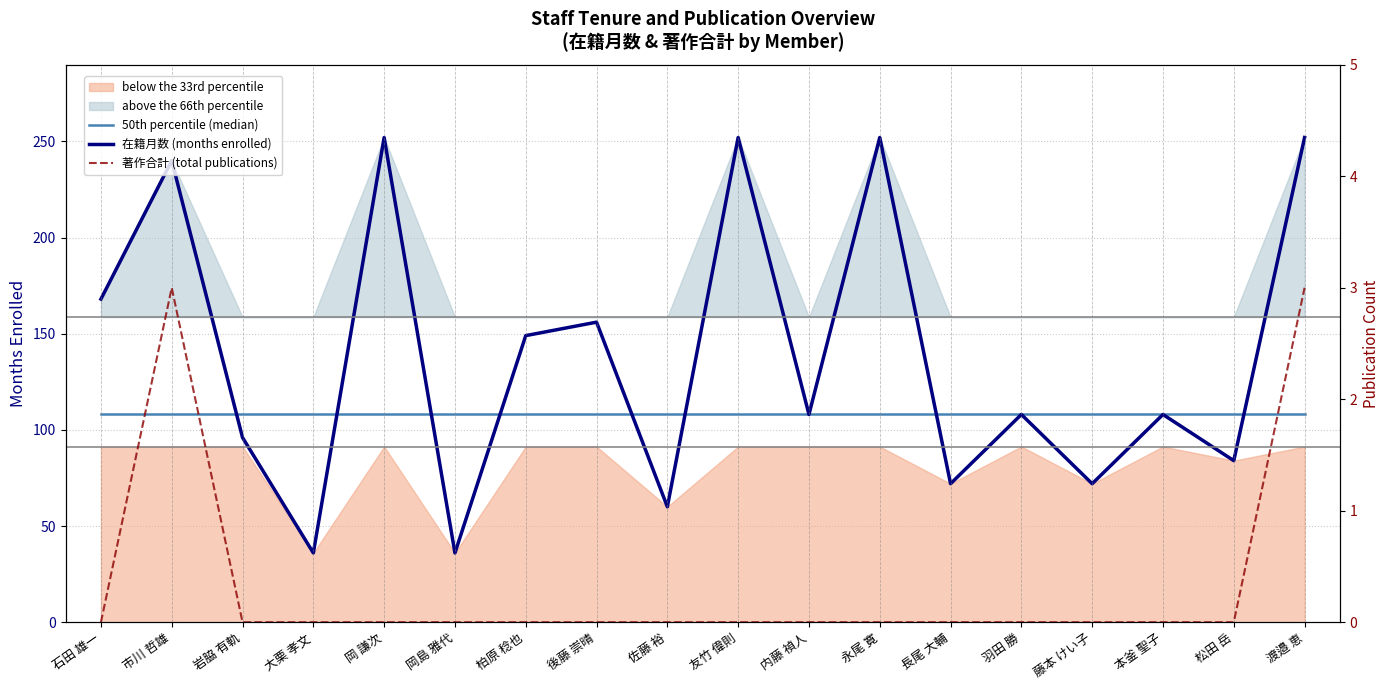

The 在籍月数 (months enrolled) series shows 108 at 本釜 聖子. True or false?

True